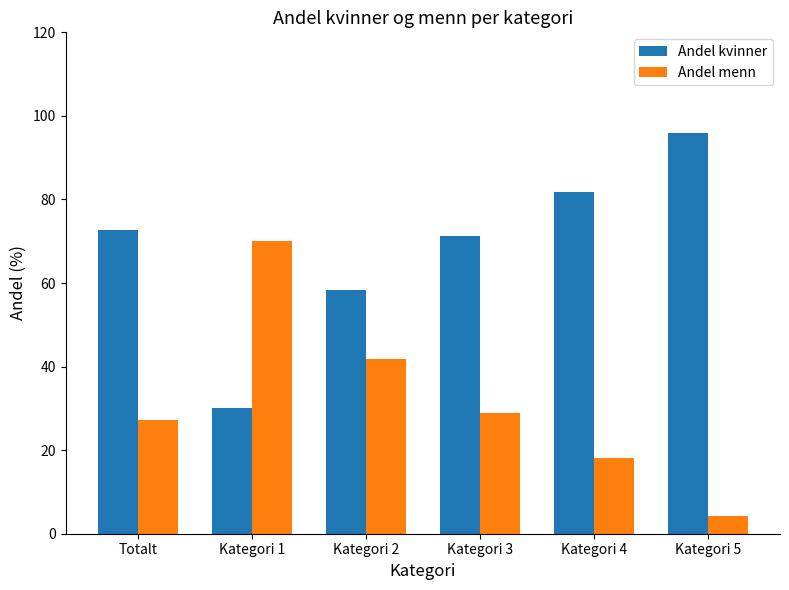

The value of Andel kvinner at Kategori 1 is 9.0. True or false?

False